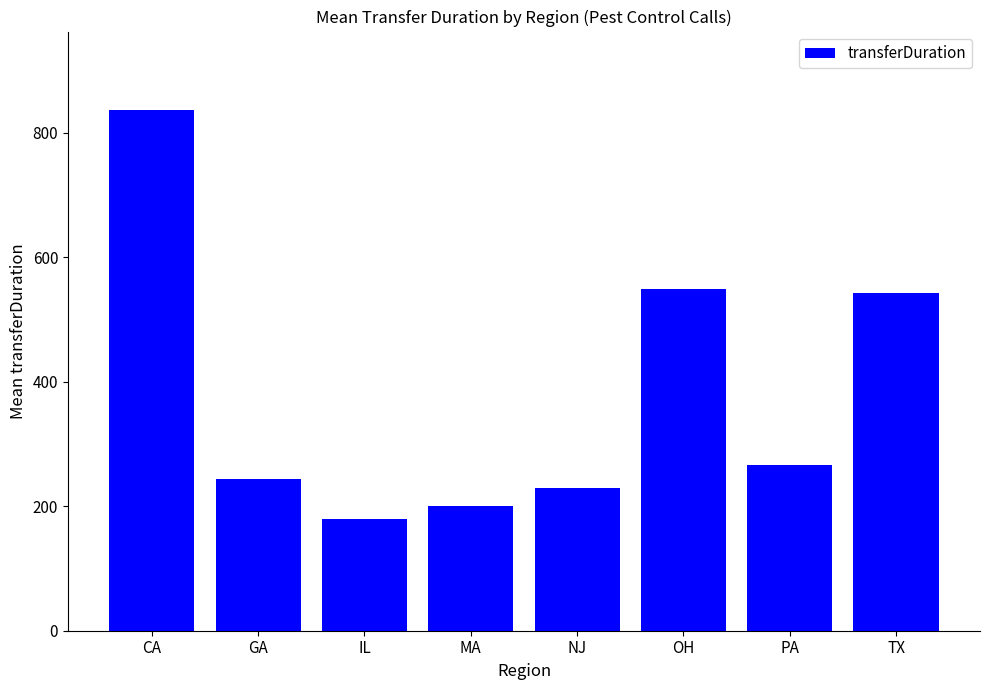

What is the change in value from CA to TX?

-294.0